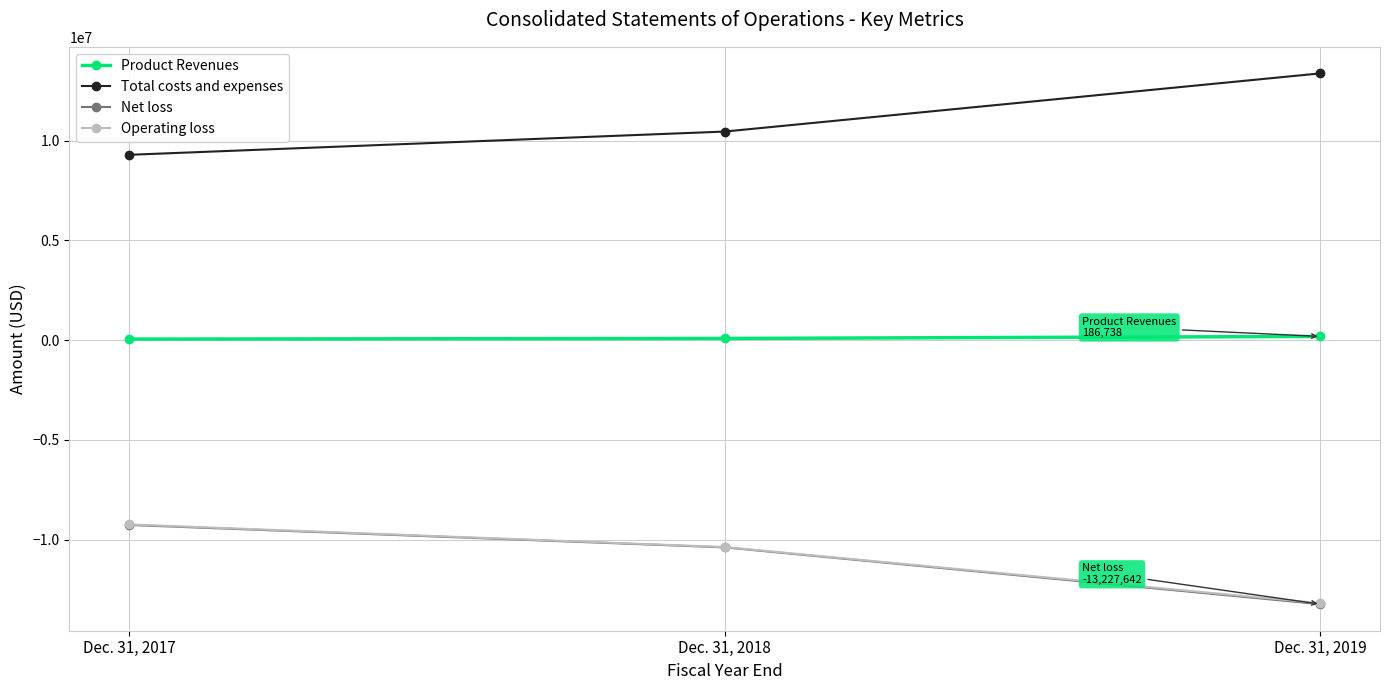

What are all the series names shown in the legend?

Product Revenues, Total costs and expenses, Net loss, Operating loss